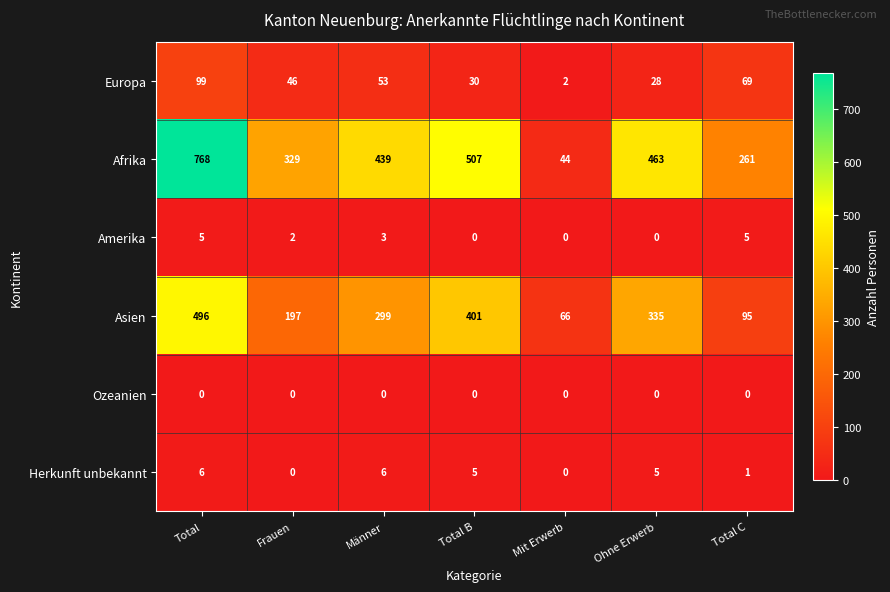

How many series are shown in this chart?

6